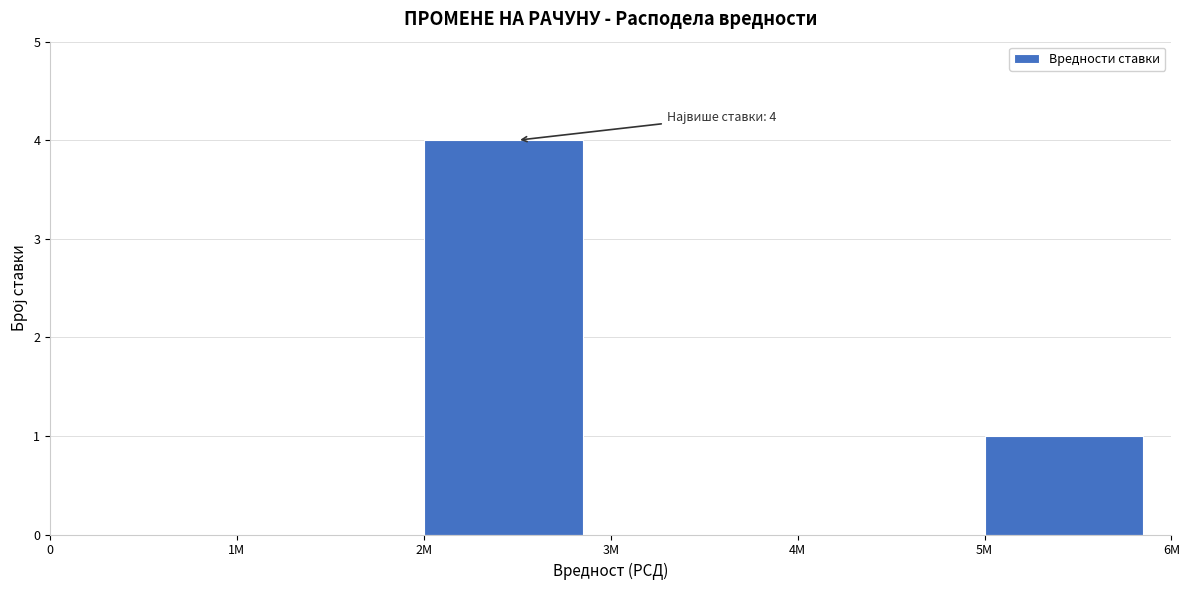

Reading right to left, list all the values displayed in this chart.

5M=1	4M=0	3M=0	2M=4	1M=0	0=0